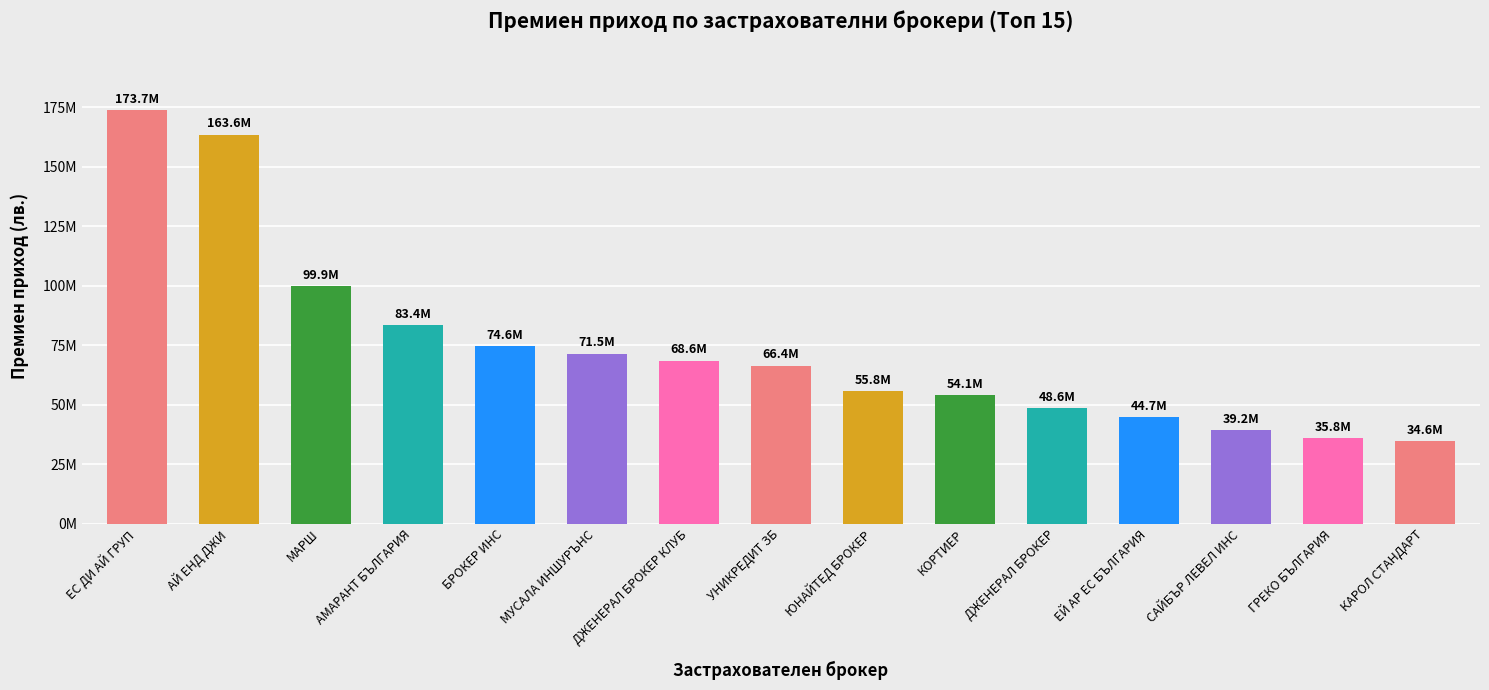

List the labels in order of value, largest first.

ЕС ДИ АЙ ГРУП, АЙ ЕНД ДЖИ, МАРШ, АМАРАНТ БЪЛГАРИЯ, БРОКЕР ИНС, МУСАЛА ИНШУРЪНС, ДЖЕНЕРАЛ БРОКЕР КЛУБ, УНИКРЕДИТ ЗБ, ЮНАЙТЕД БРОКЕР, КОРТИЕР, ДЖЕНЕРАЛ БРОКЕР, ЕЙ АР ЕС БЪЛГАРИЯ, САЙБЪР ЛЕВЕЛ ИНС, ГРЕКО БЪЛГАРИЯ, КАРОЛ СТАНДАРТ